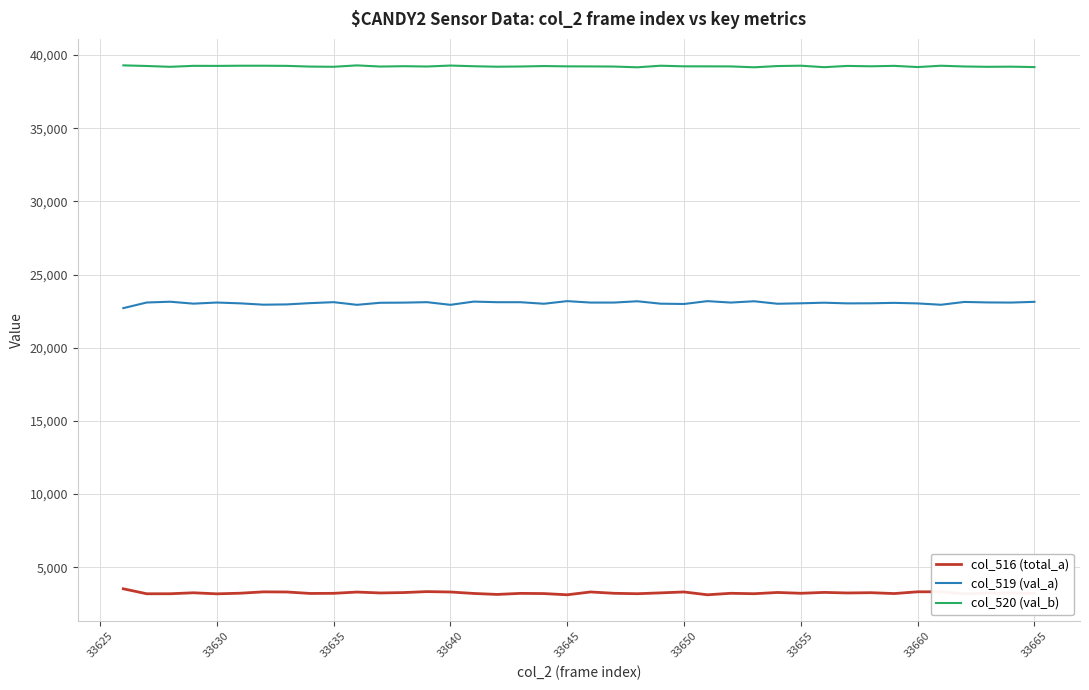

What is the maximum value shown in the chart?

39296